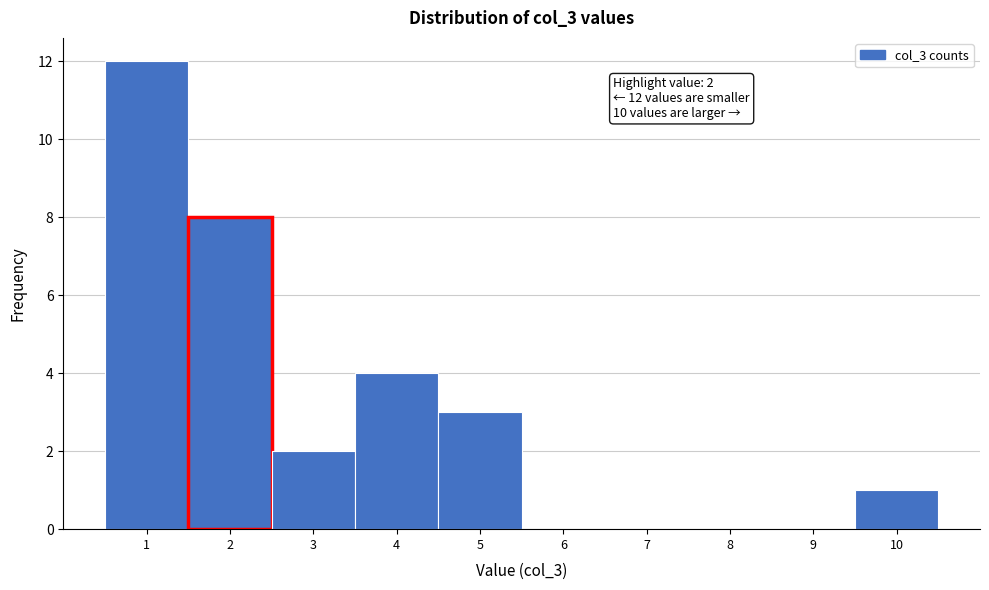

Which range on the x-axis has the tallest bar?

0.5 to 1.5